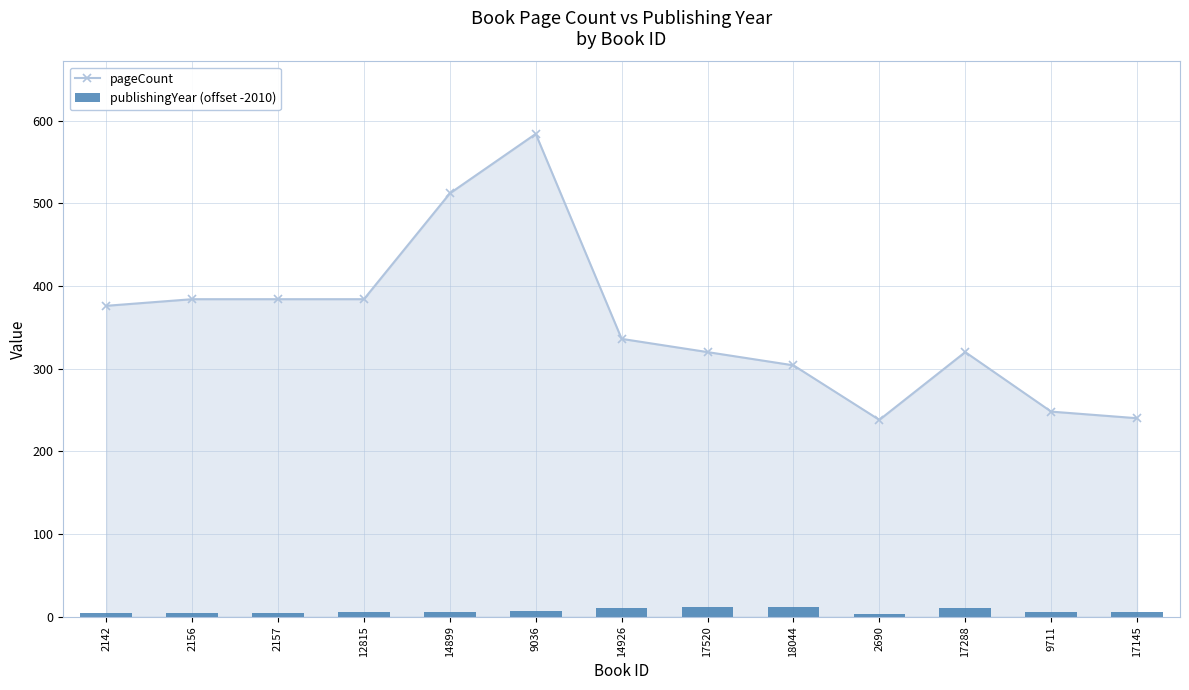

Which series has the largest total across all categories?

pageCount